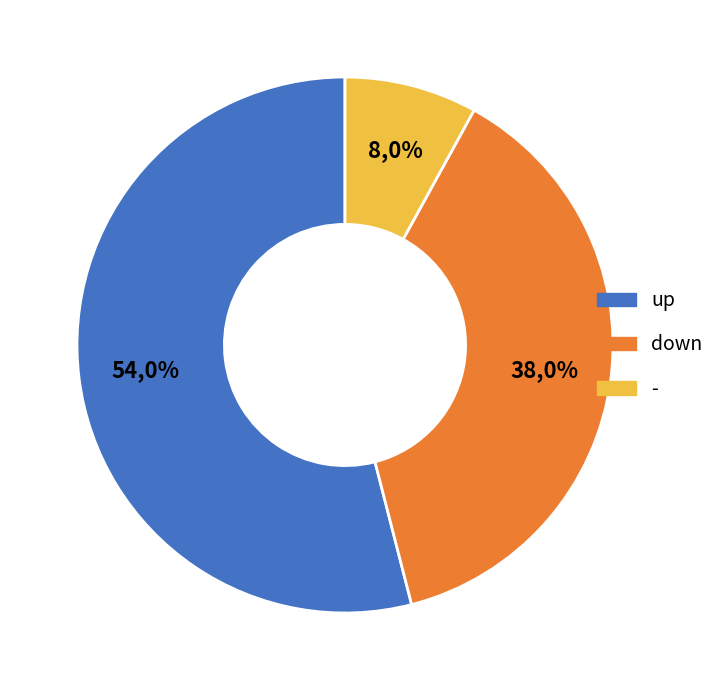

Is it true that down is 51% of the pie?

False